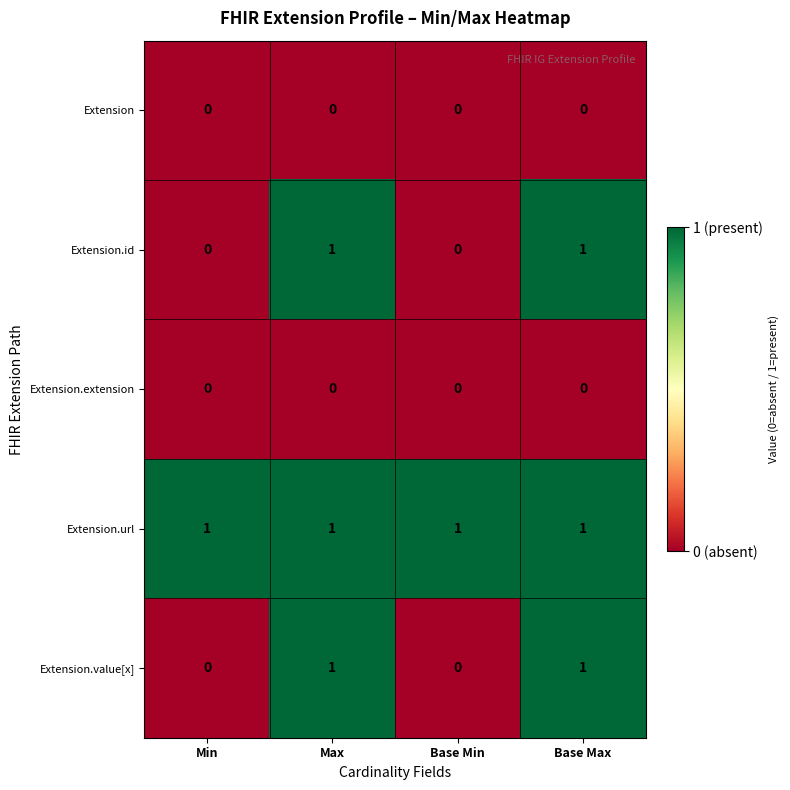

Is it true that Extension.url equals 1 at Max?

True